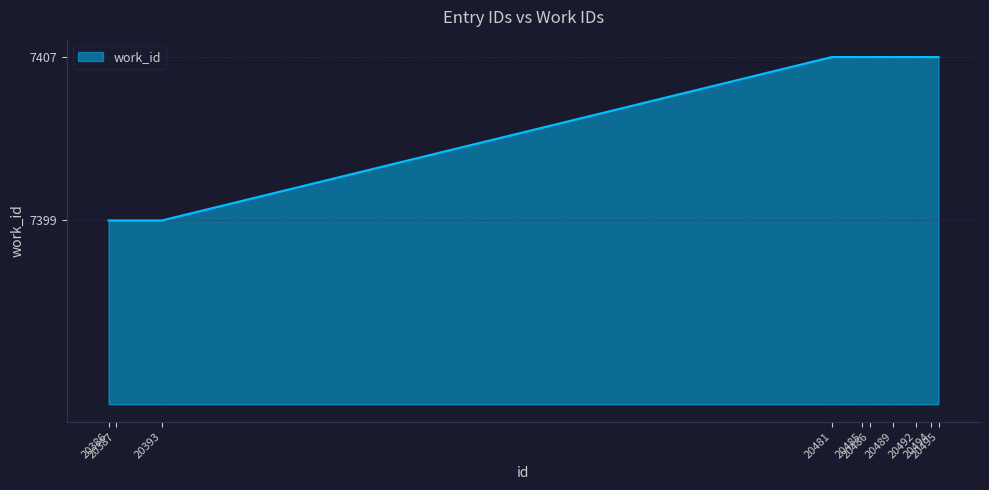

Reading left to right, extract all data points from this chart.

7399	7399	7399	7407	7407	7407	7407	7407	7407	7407